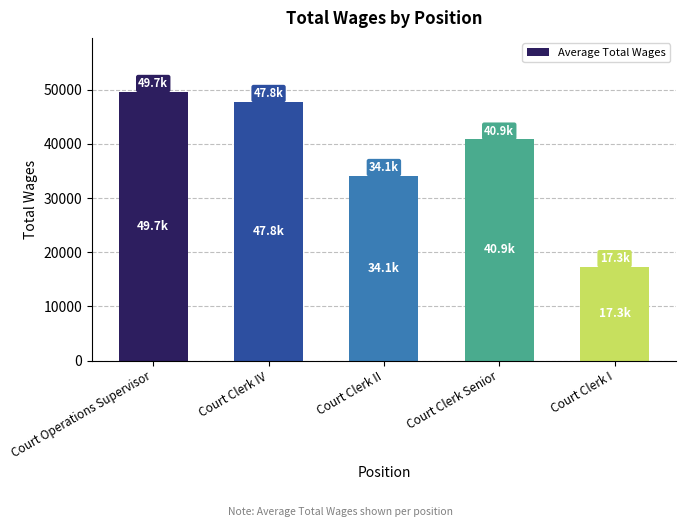

What is the label of the 2nd bar from the right?

Court Clerk Senior